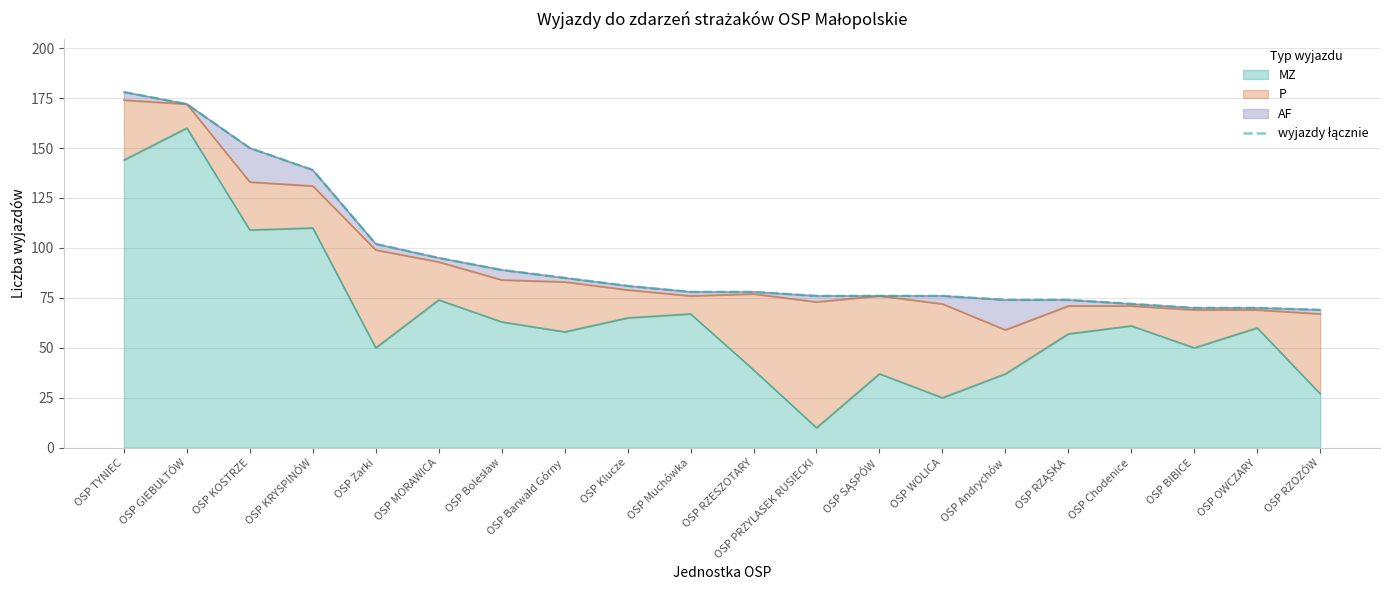

What is the sum of all values?

1904